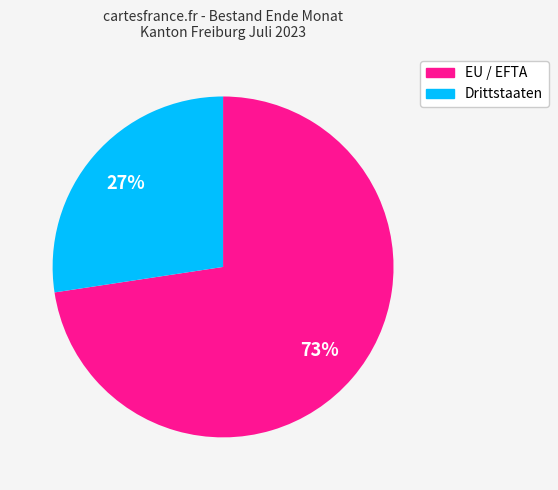

To the nearest percent, what percentage of the pie is Drittstaaten?

27%